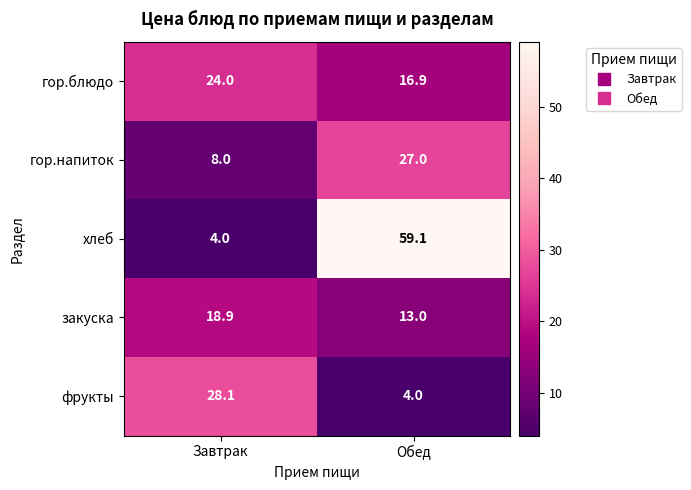

Which series has the widest spread of values?

хлеб